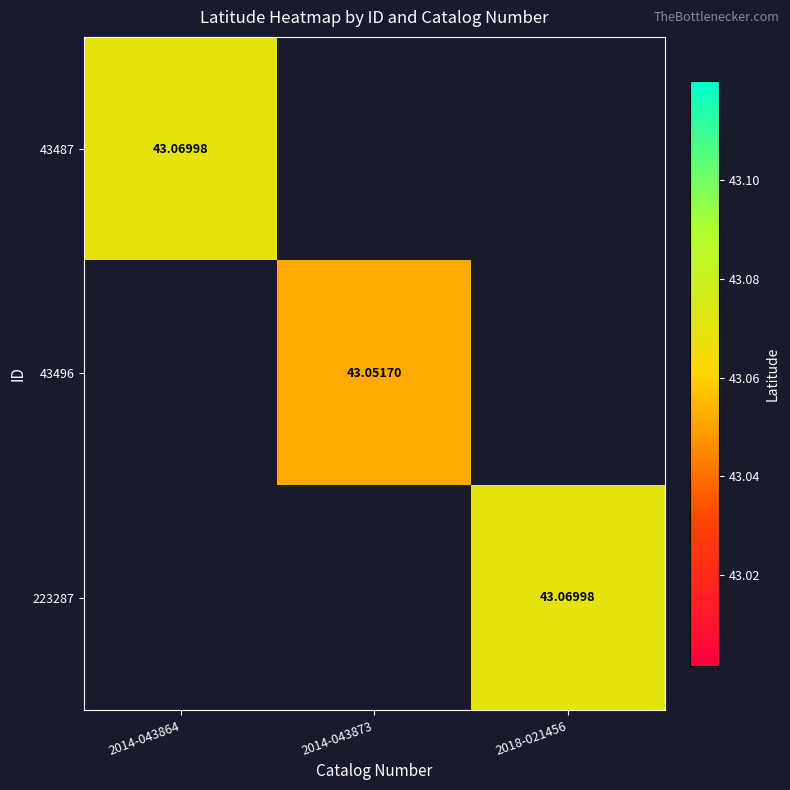

What is the maximum value shown in the chart?

43.1